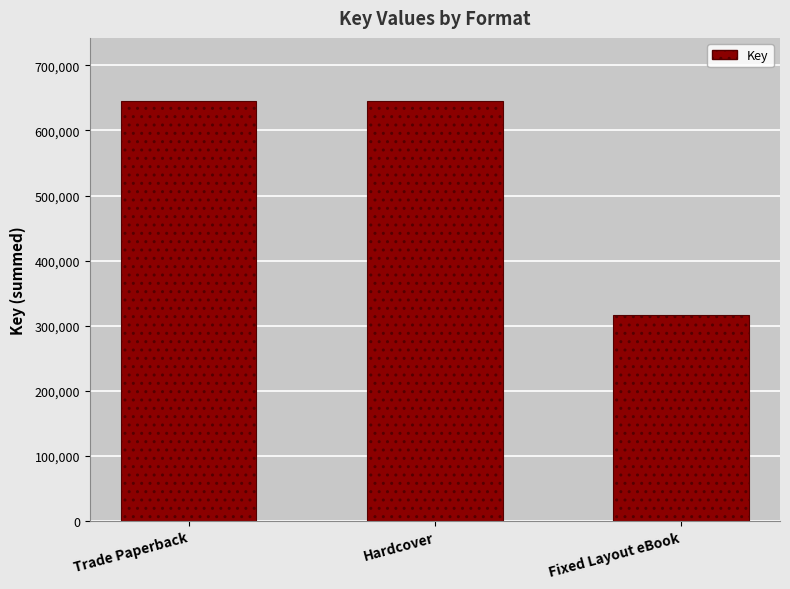

Between Hardcover and Fixed Layout eBook, which is larger?

Hardcover